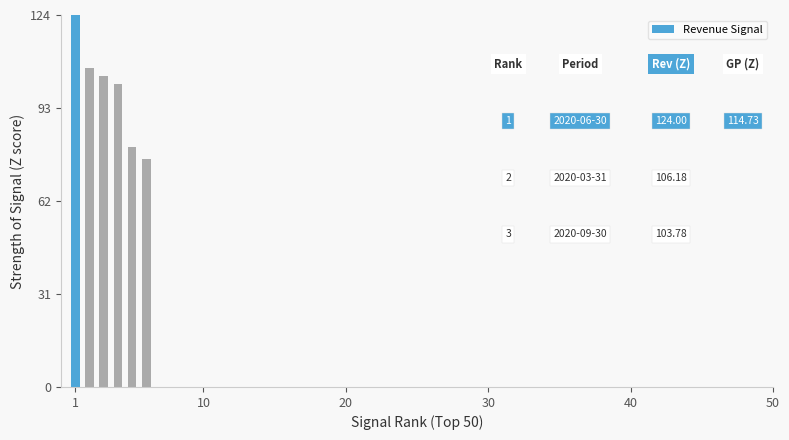

What is the difference between the second highest and second lowest values?

26.1